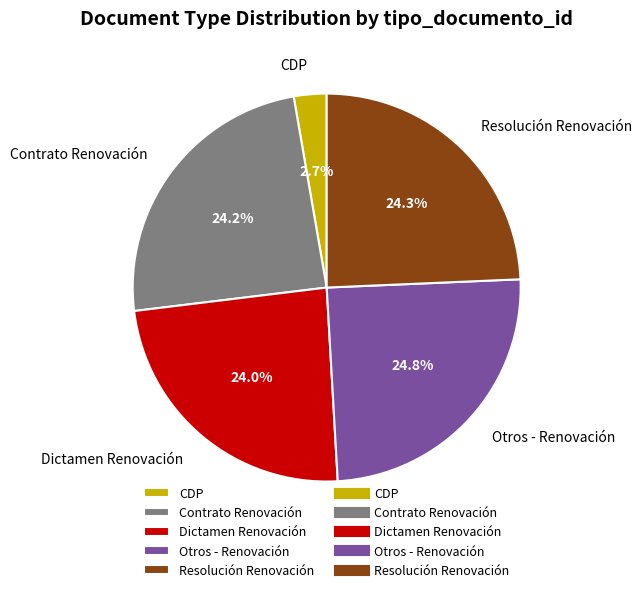

Which category has the smallest portion of the pie?

CDP